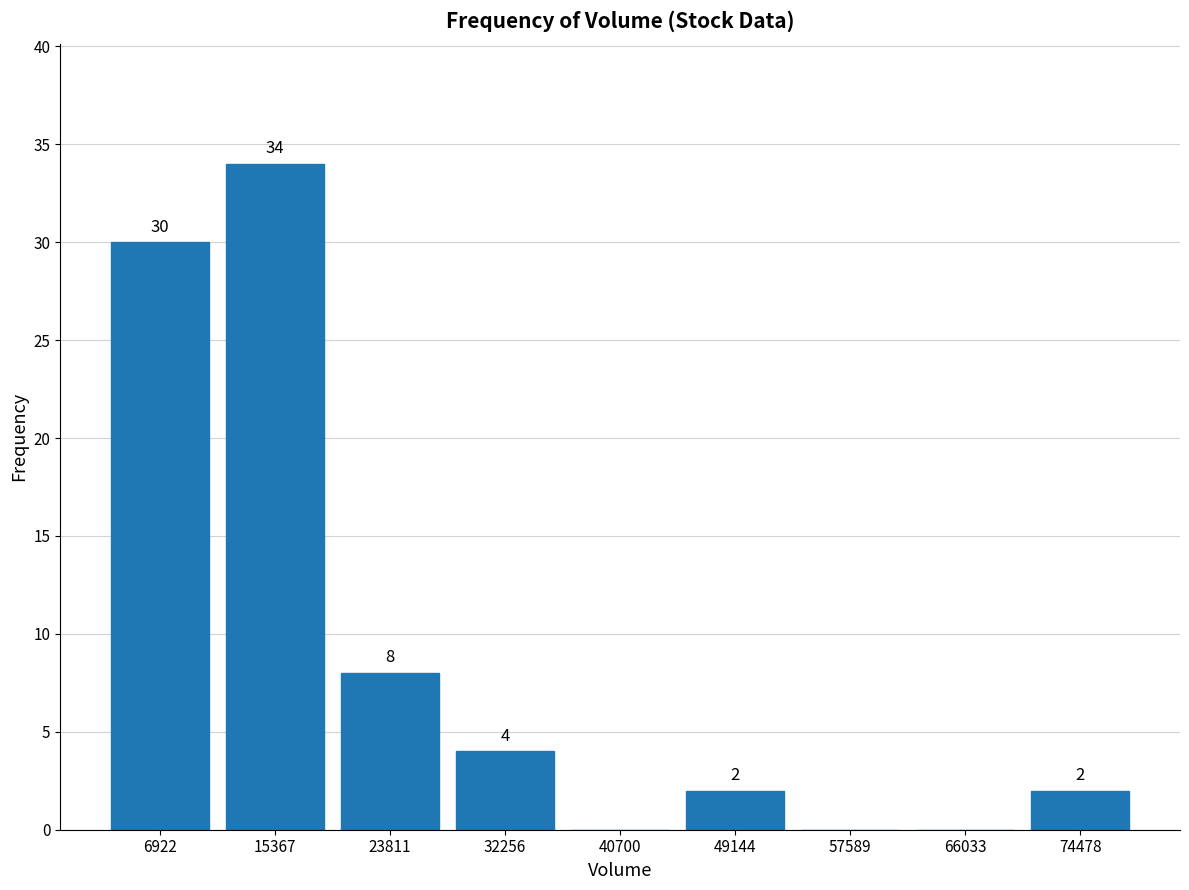

Which range on the x-axis has the tallest bar?

11000 to 20000